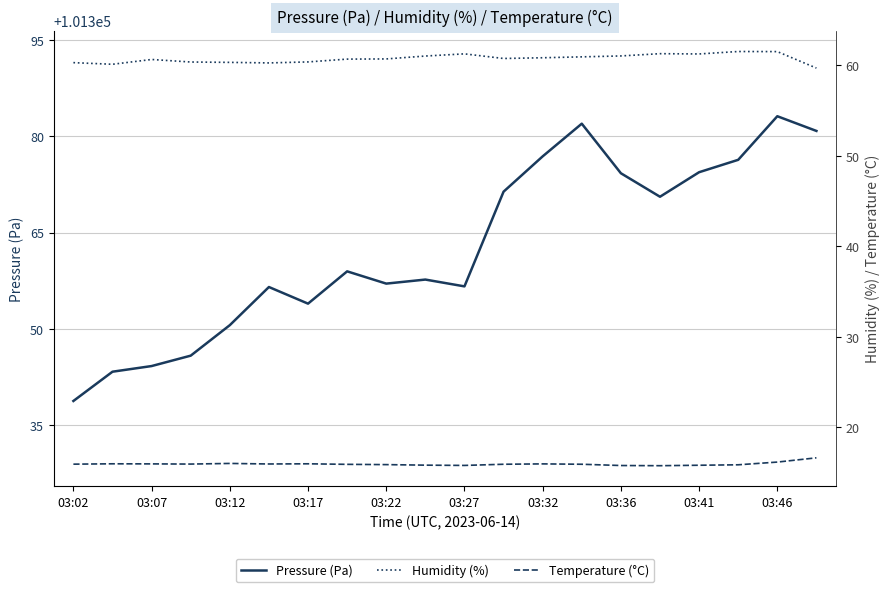

What is the difference between the Humidity (%) values at 03:32 and 19?

0.7